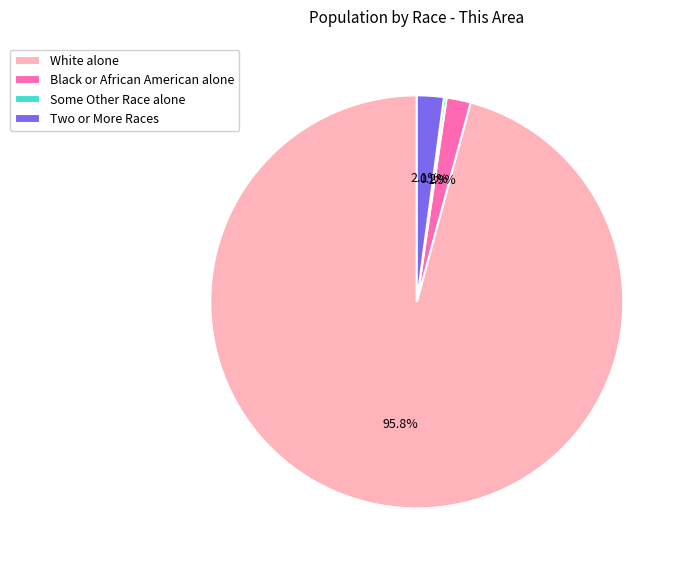

Is there any slice that represents more than half of the pie?

Yes